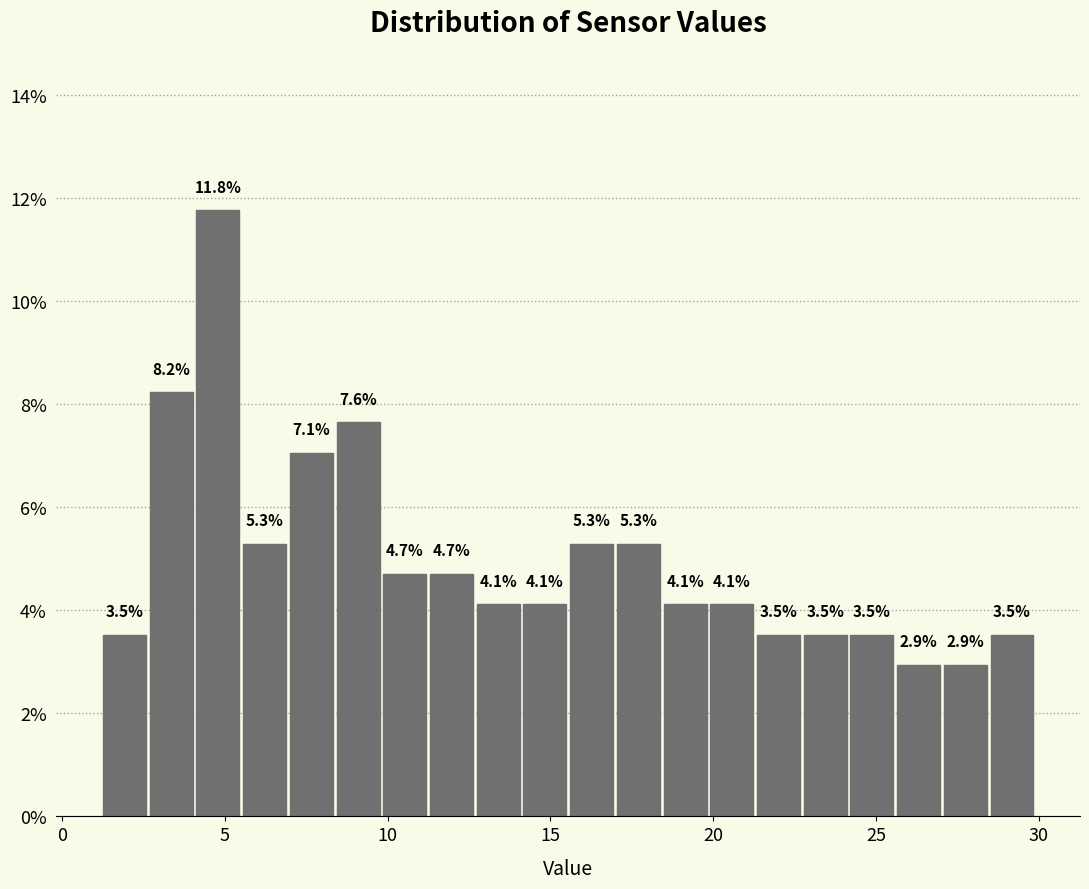

Around what value on the x-axis is the tallest bar? Give the approximate position of its centre, as read against the axis.

5.0